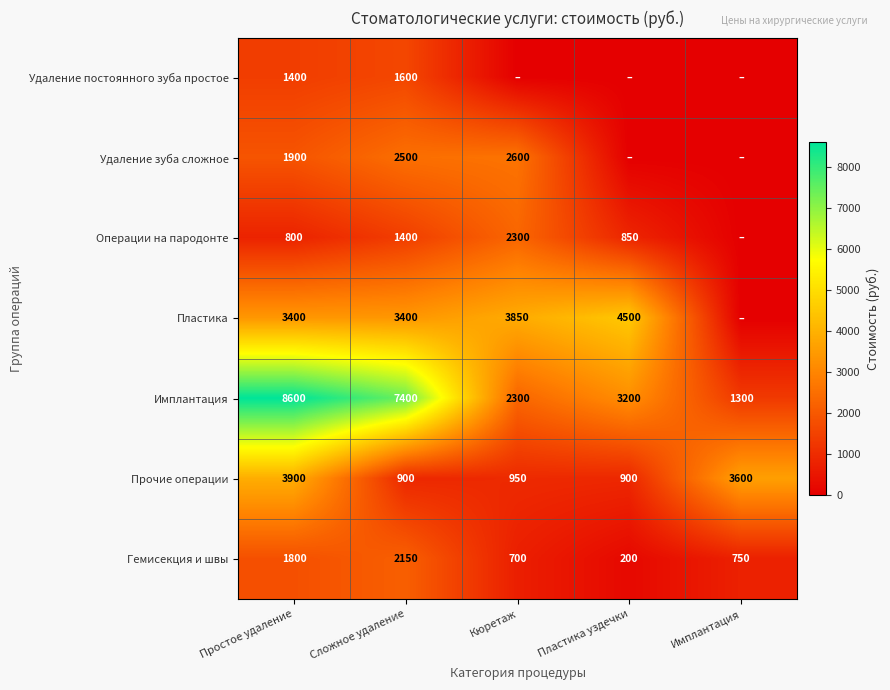

Is it true that Прочие операции equals 950 at Кюретаж?

True